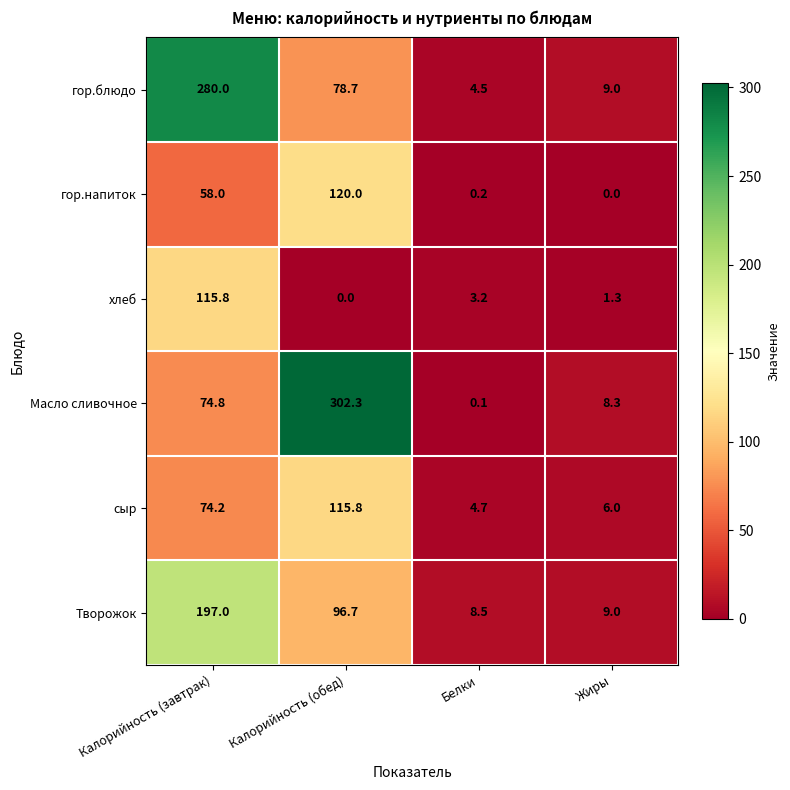

Where does the сыр series first go above 74?

Калорийность (завтрак)